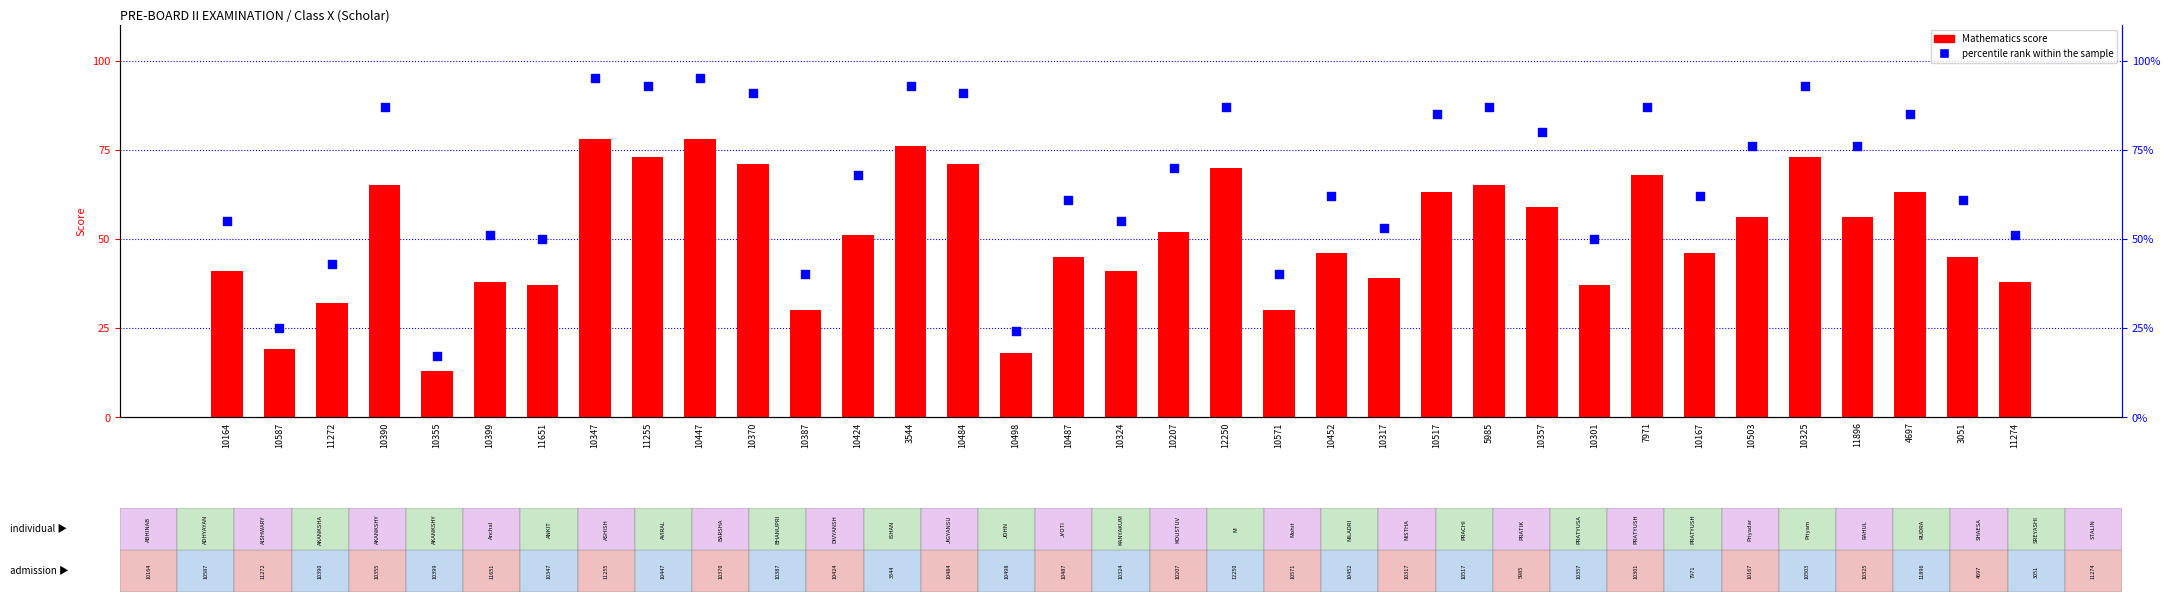

Is the value of percentile rank within the sample at 11272 greater than the value of Mathematics at 7971?

No